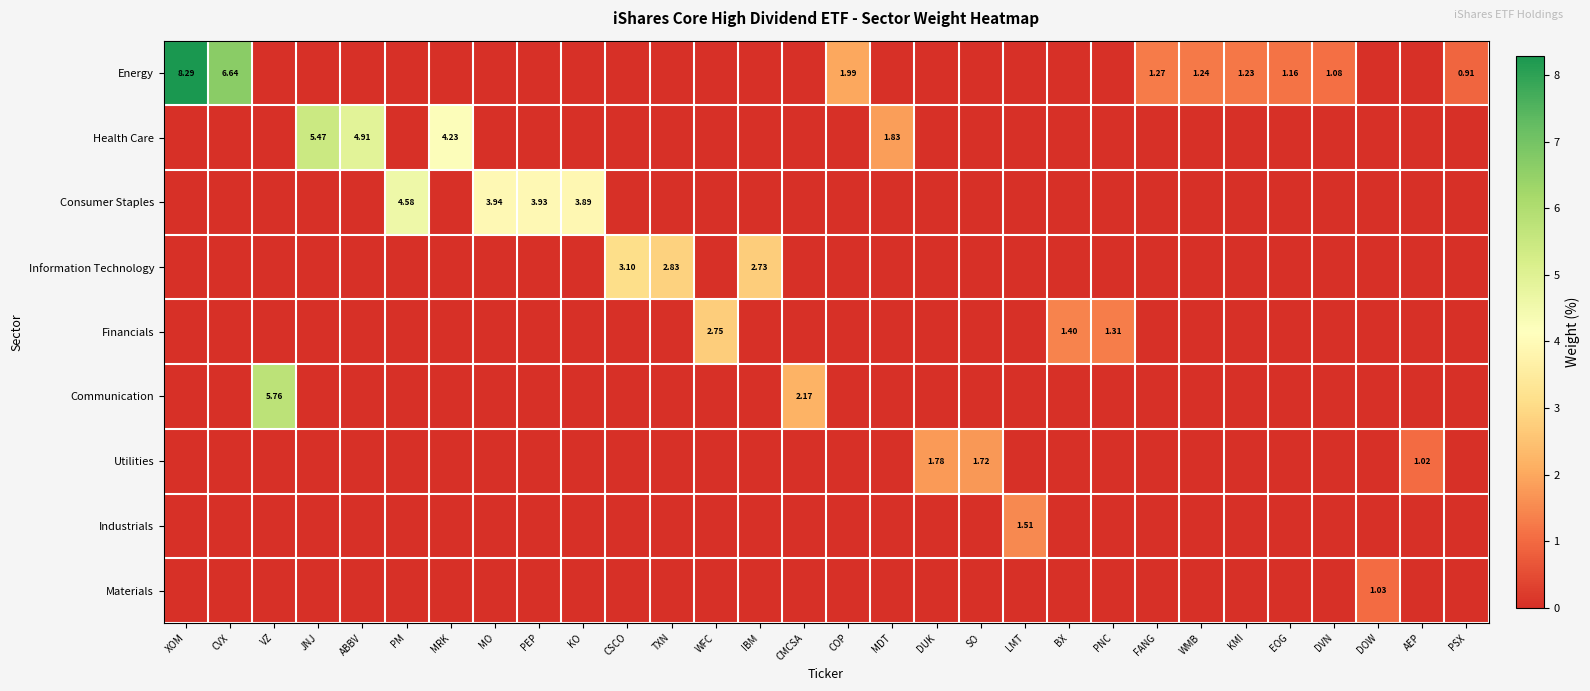

Which category has the lowest value in the Health Care series?

XOM